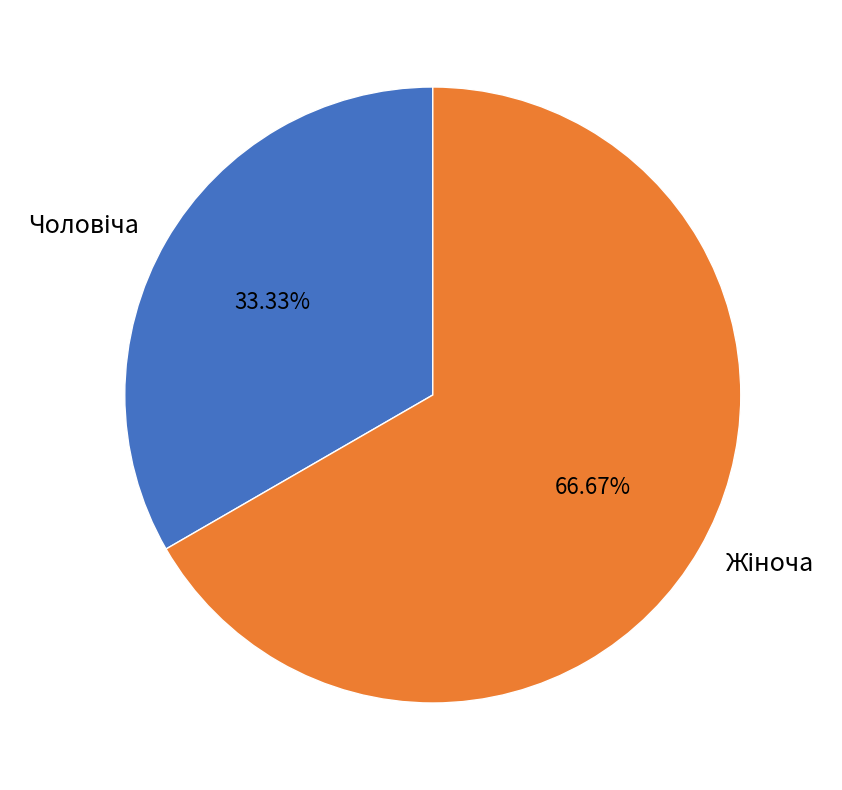

Is there a majority slice in this chart?

Yes